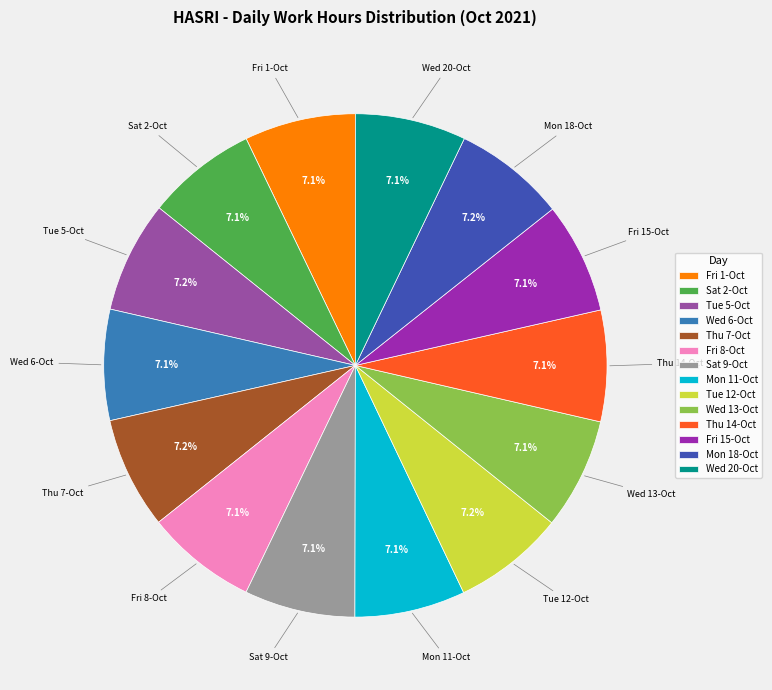

To the nearest percent, what percentage of the pie is Thu 7-Oct?

7%